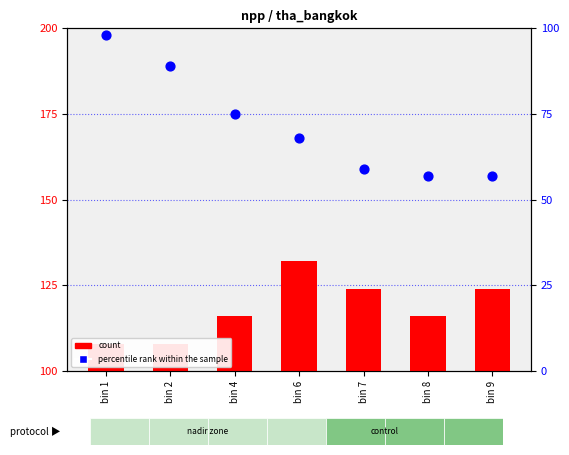

Which series has the widest spread of Y values?

percentile rank within the sample